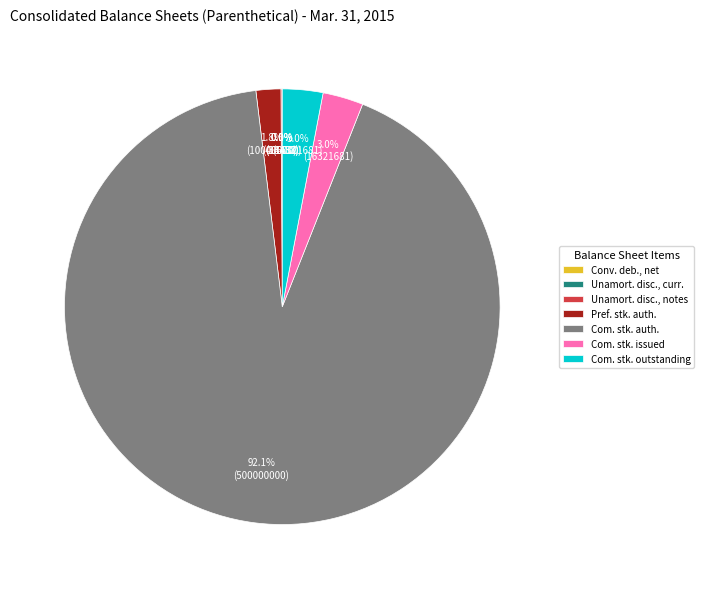

Which slice is the largest?

Com. stk. auth.